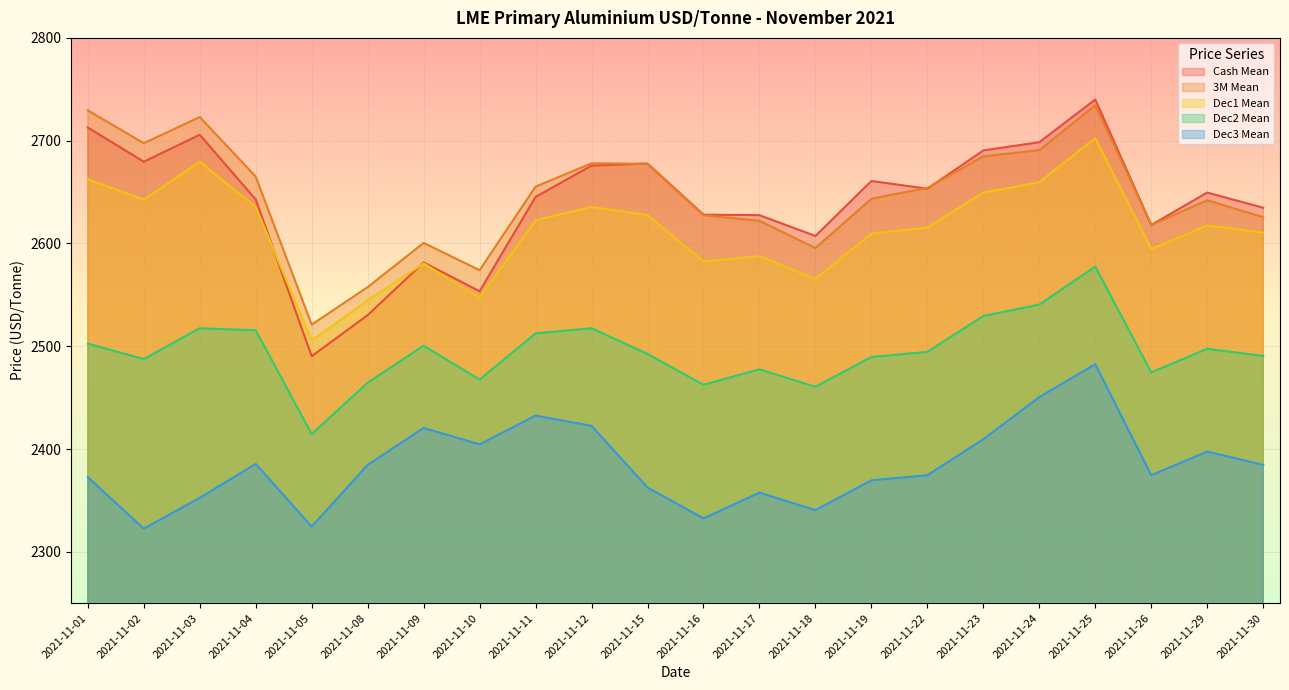

In Cash Mean, how many points are higher than both neighbors (excluding endpoints)?

6